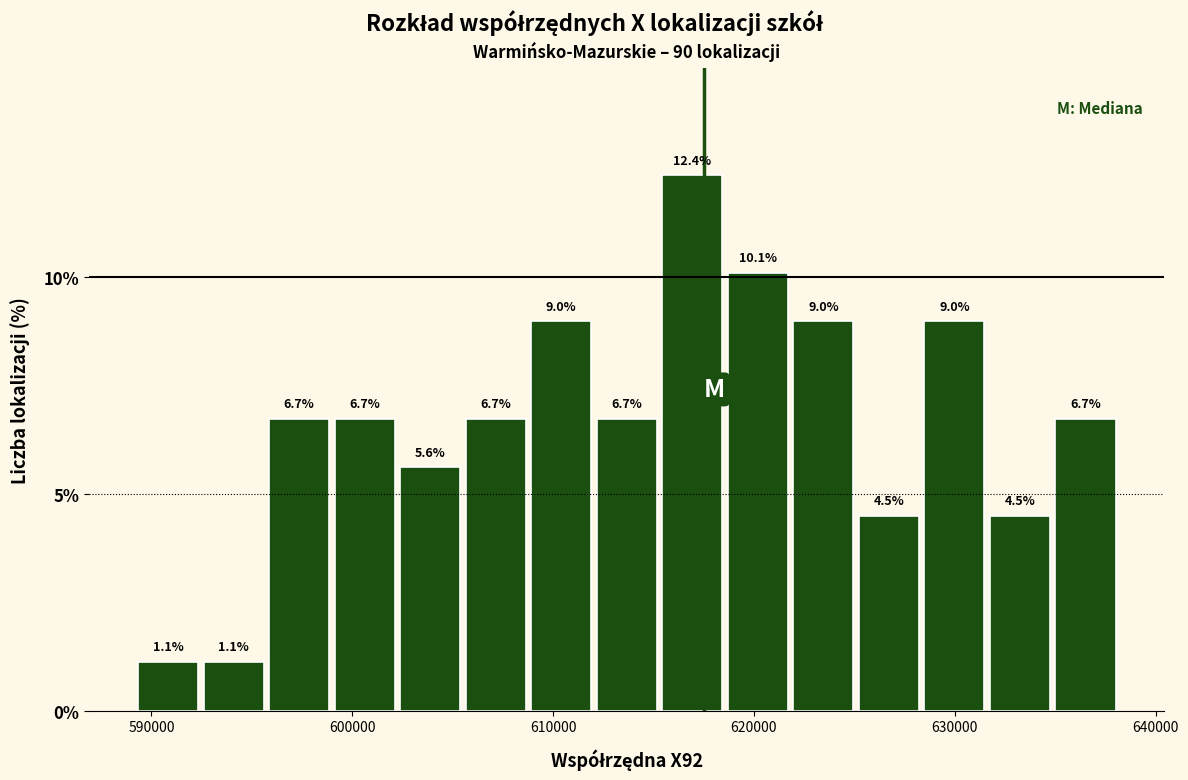

Read against the x-axis, roughly where is the centre of the tallest bar?

617000